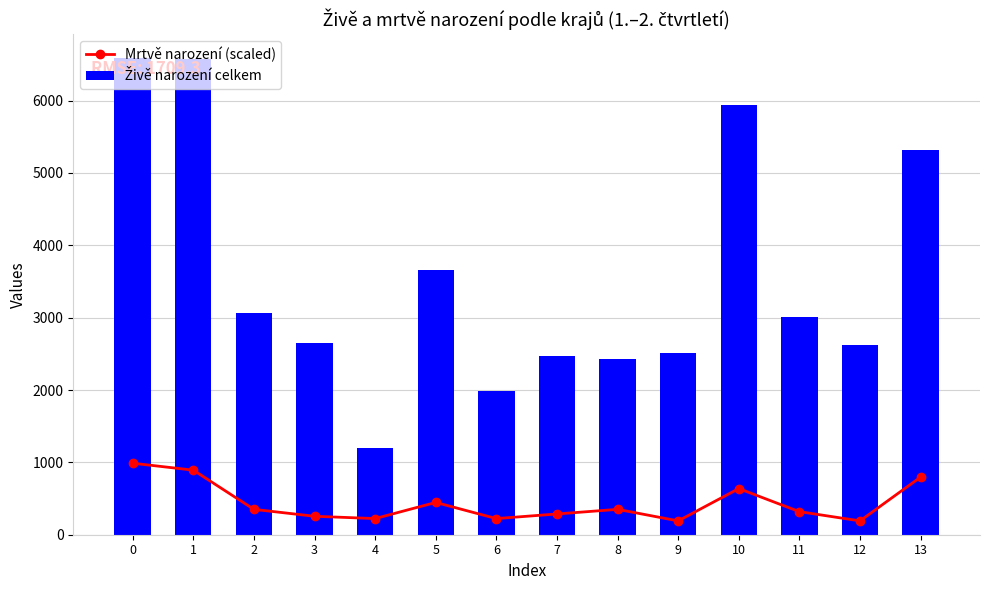

How many groups of bars are there?

14